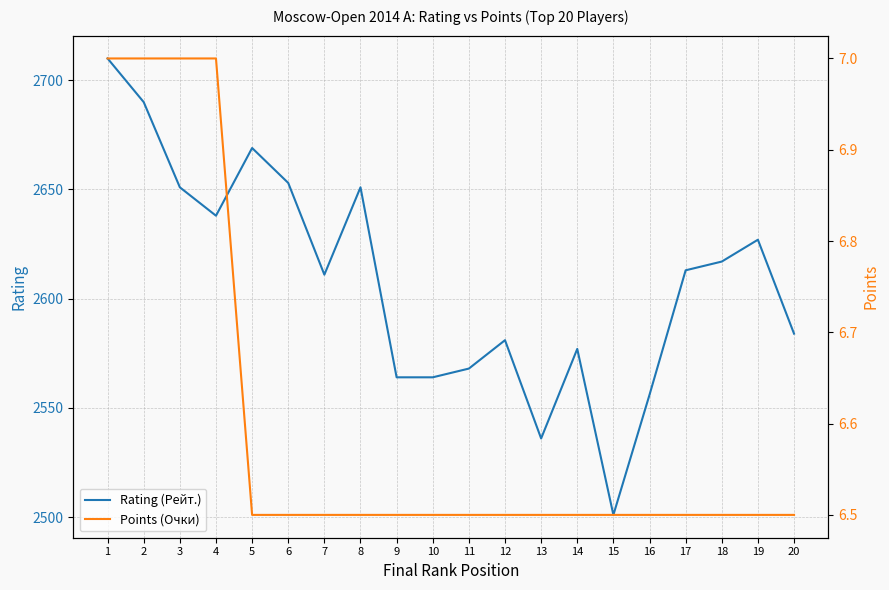

What is the sum of the Points (Очки) values at 8 and 16?

13.0